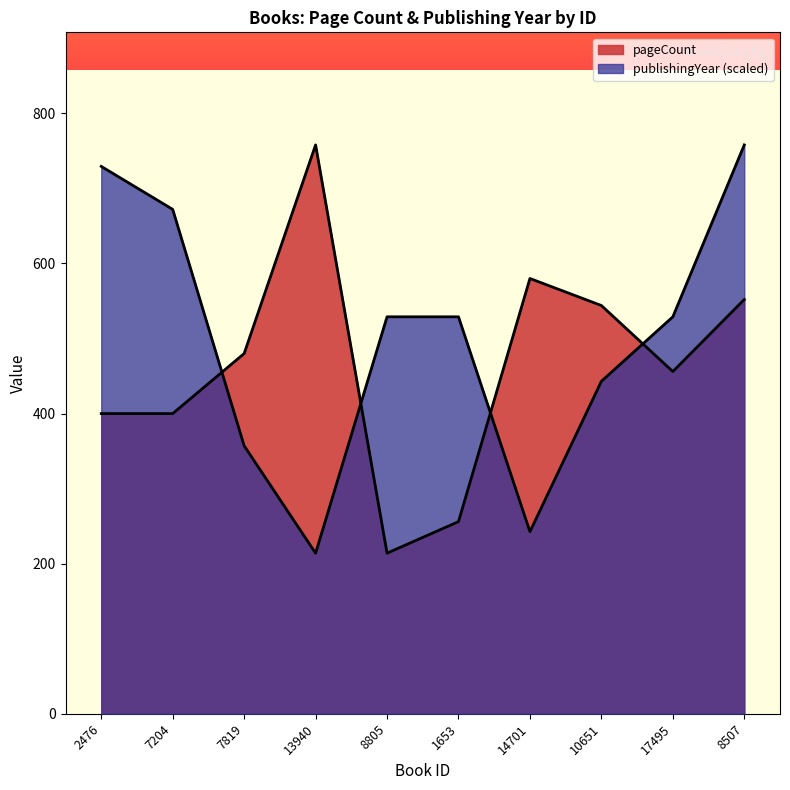

Which has a higher value, 1653 or 7819?

7819